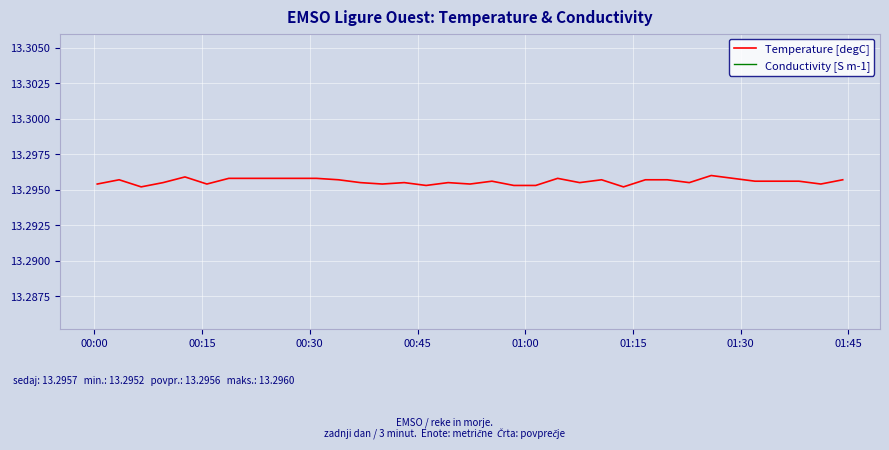

Is it true that Temperature [degC] equals 3.8 at 31?

False